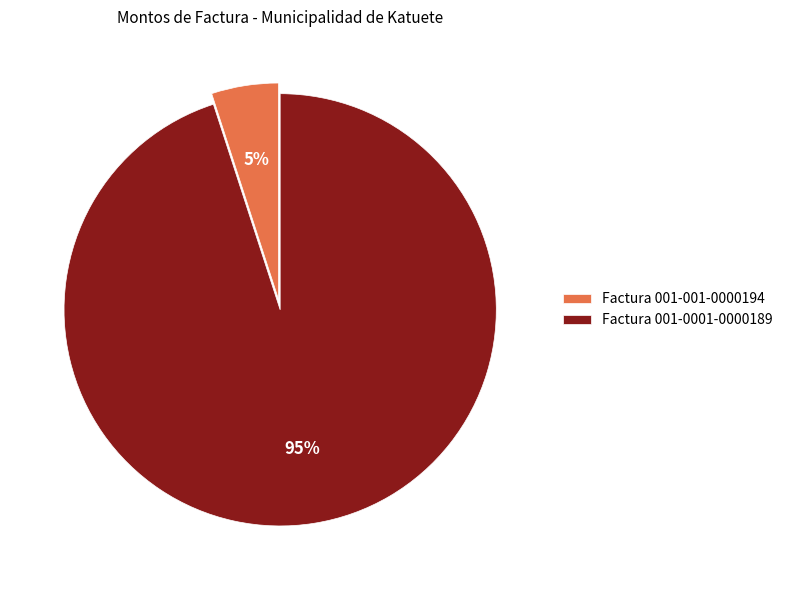

What is the ratio of the value at Factura 001-001-0000194 to the value at Factura 001-0001-0000189?

0.1